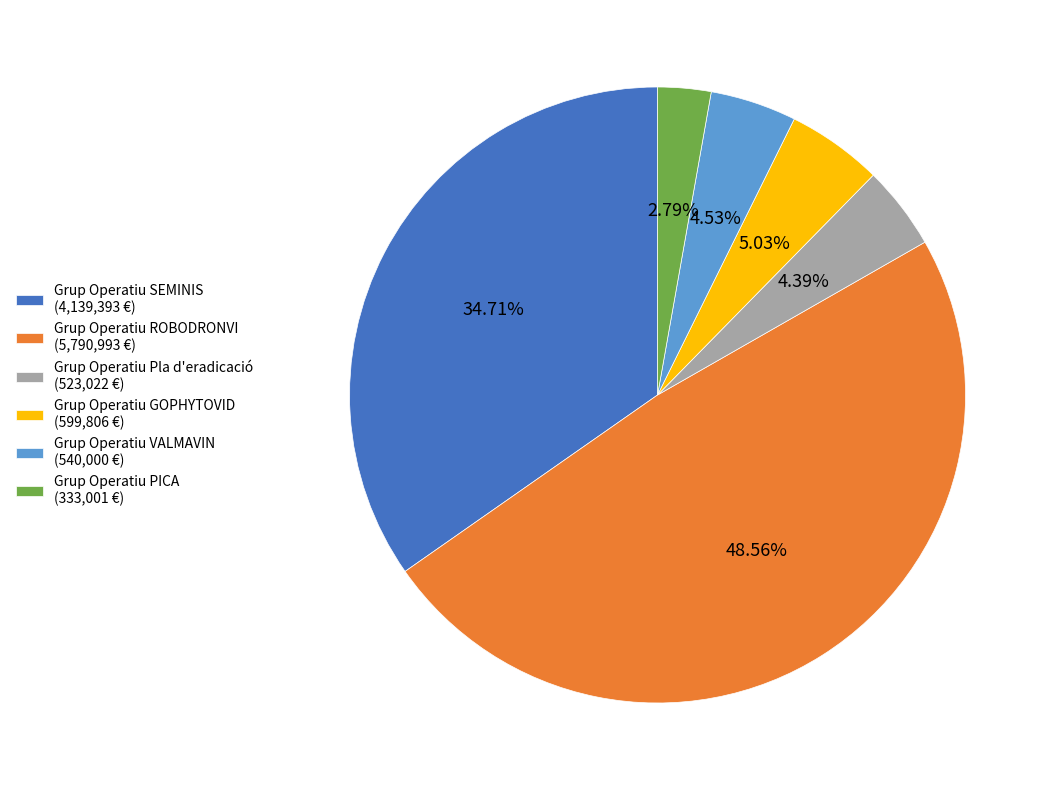

What is the smallest slice in the pie chart?

Grup Operatiu PICA